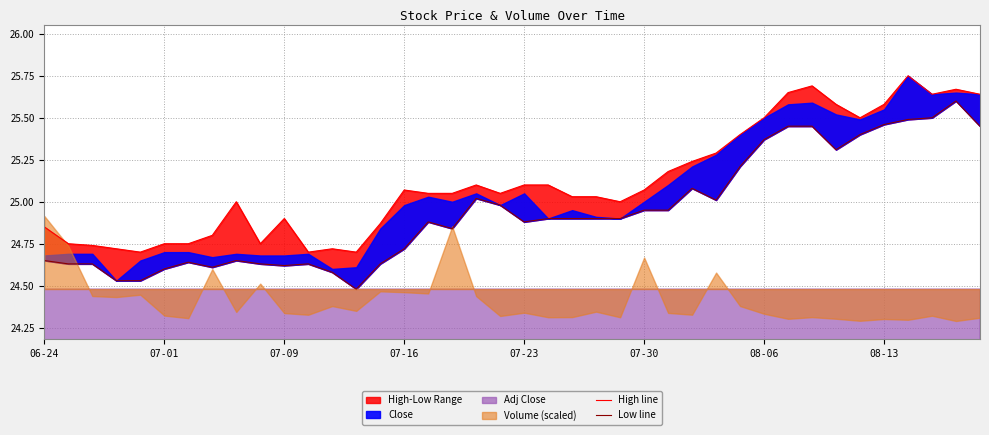

The Low line series shows 24.9 at 24. True or false?

True